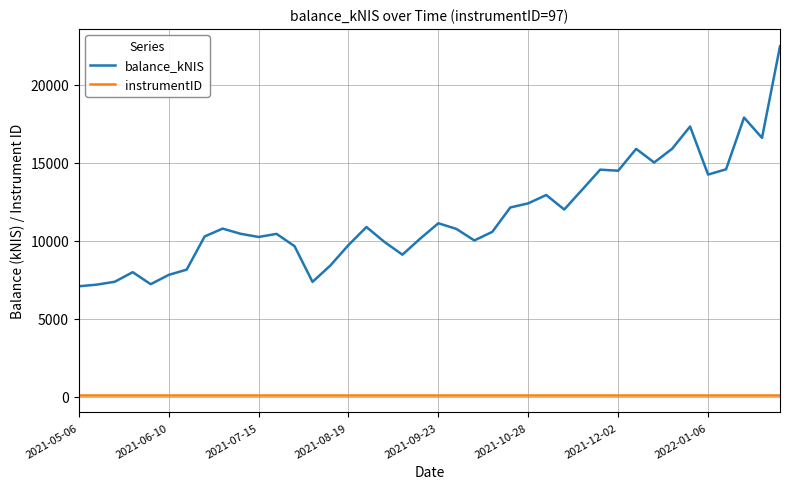

Rank the series by their maximum value, from highest to lowest.

balance_kNIS, instrumentID